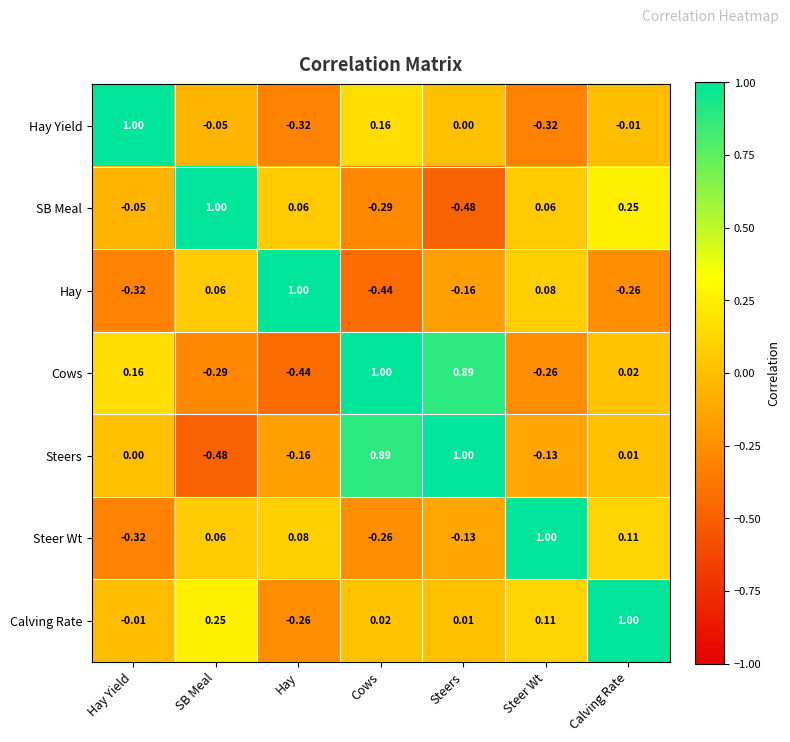

At which label does Cows first exceed 0?

Hay Yield